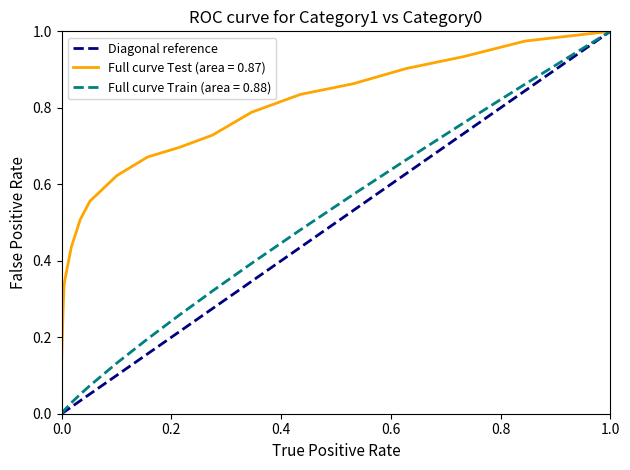

Is it true that the value at 0.0 is 0?

True